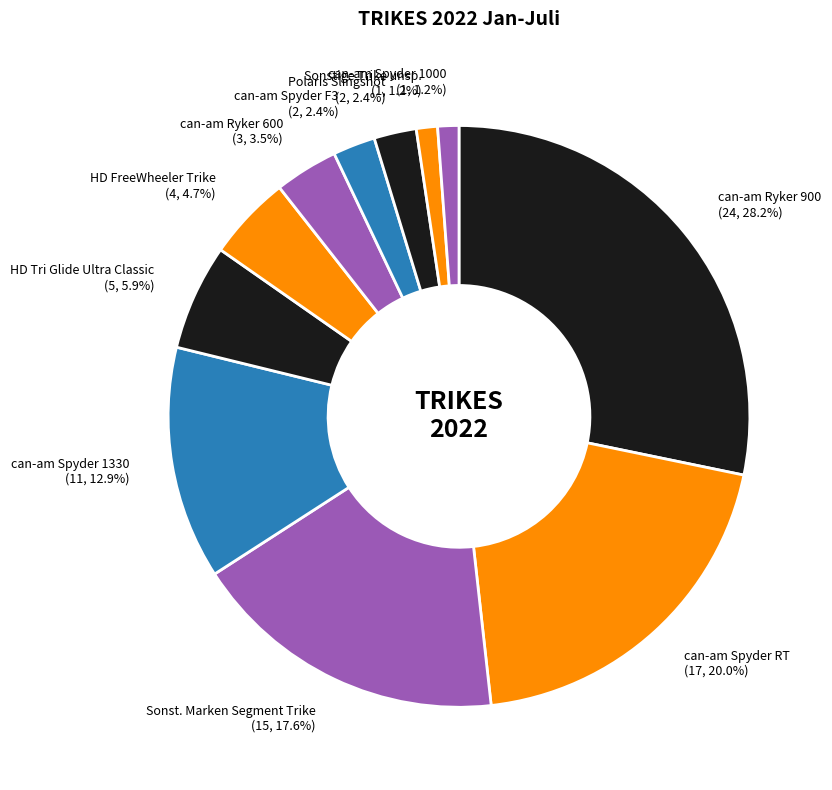

To the nearest percent, what portion does Polaris Slingshot represent?

2%